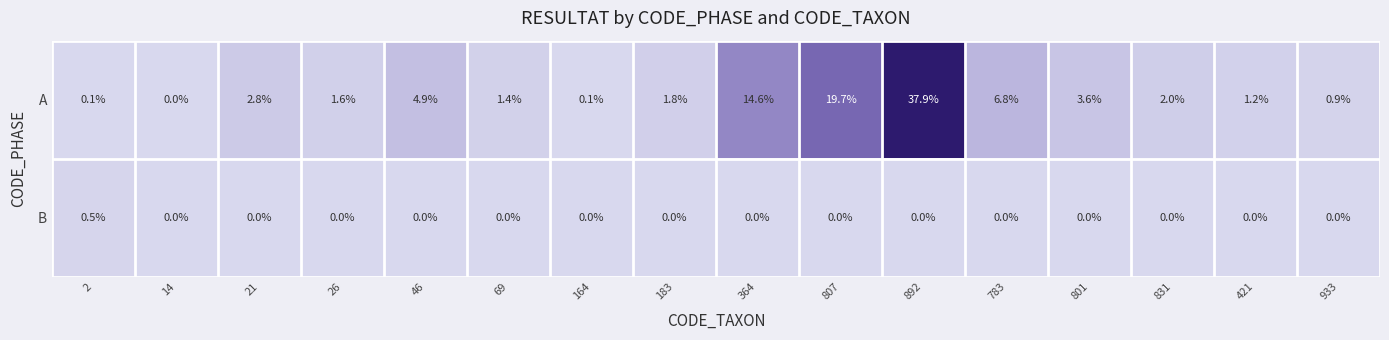

Count the number of data series in this chart.

2